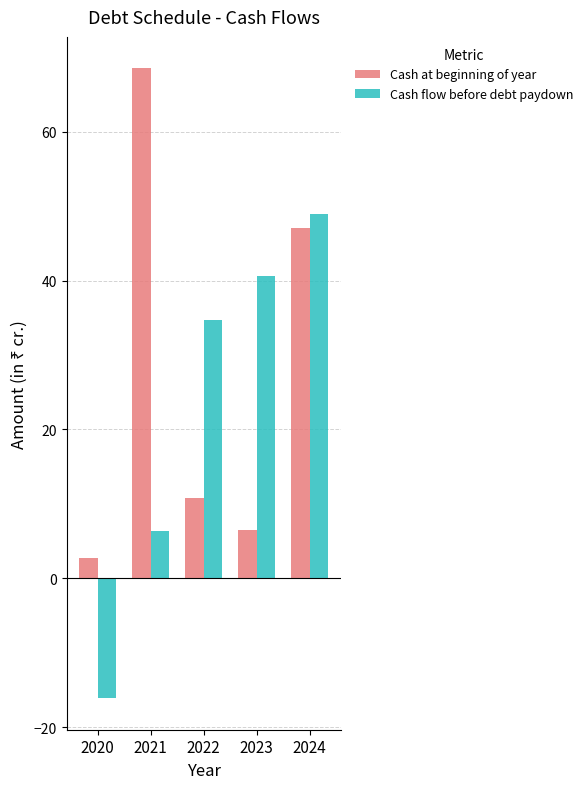

Between 2020 and 2021, which series saw the biggest shift?

Cash at beginning of year